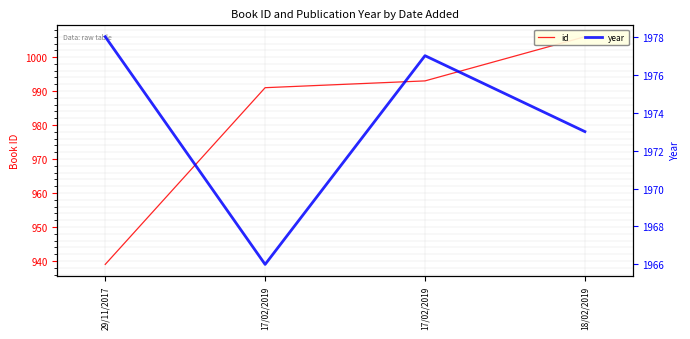

Which category has the highest value across all series?

29/11/2017